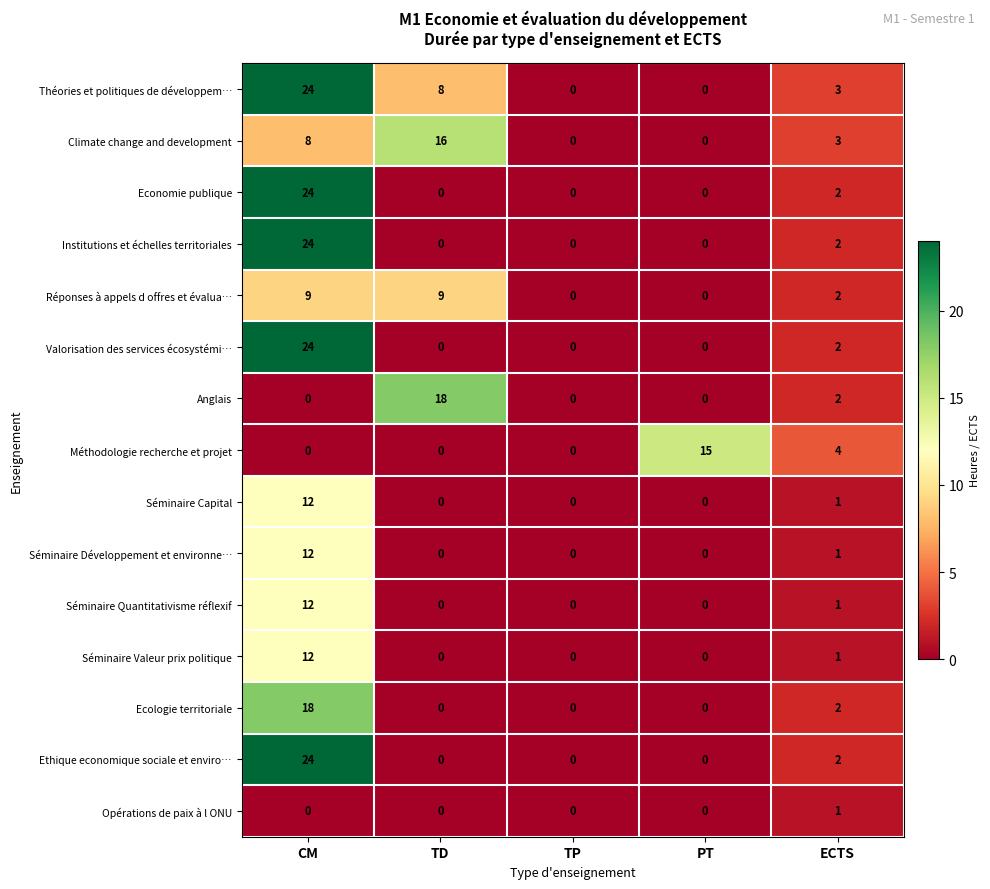

What is the sum of the Ecologie territoriale values at PT and CM?

18